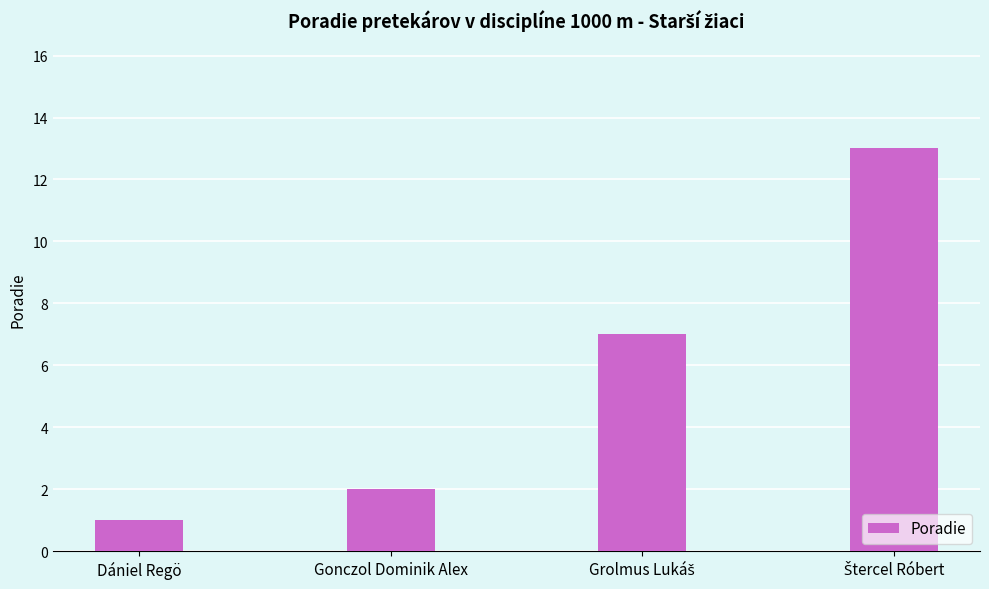

Does the chart contain stacked bars?

No